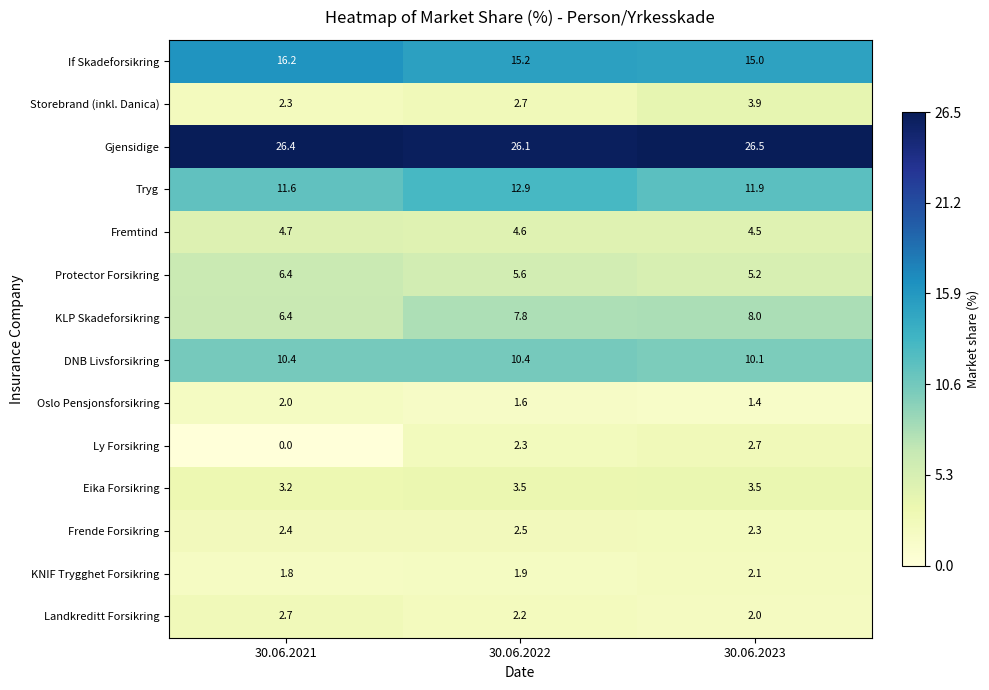

What is the approximate value of Eika Forsikring at 30.06.2021?

3.2